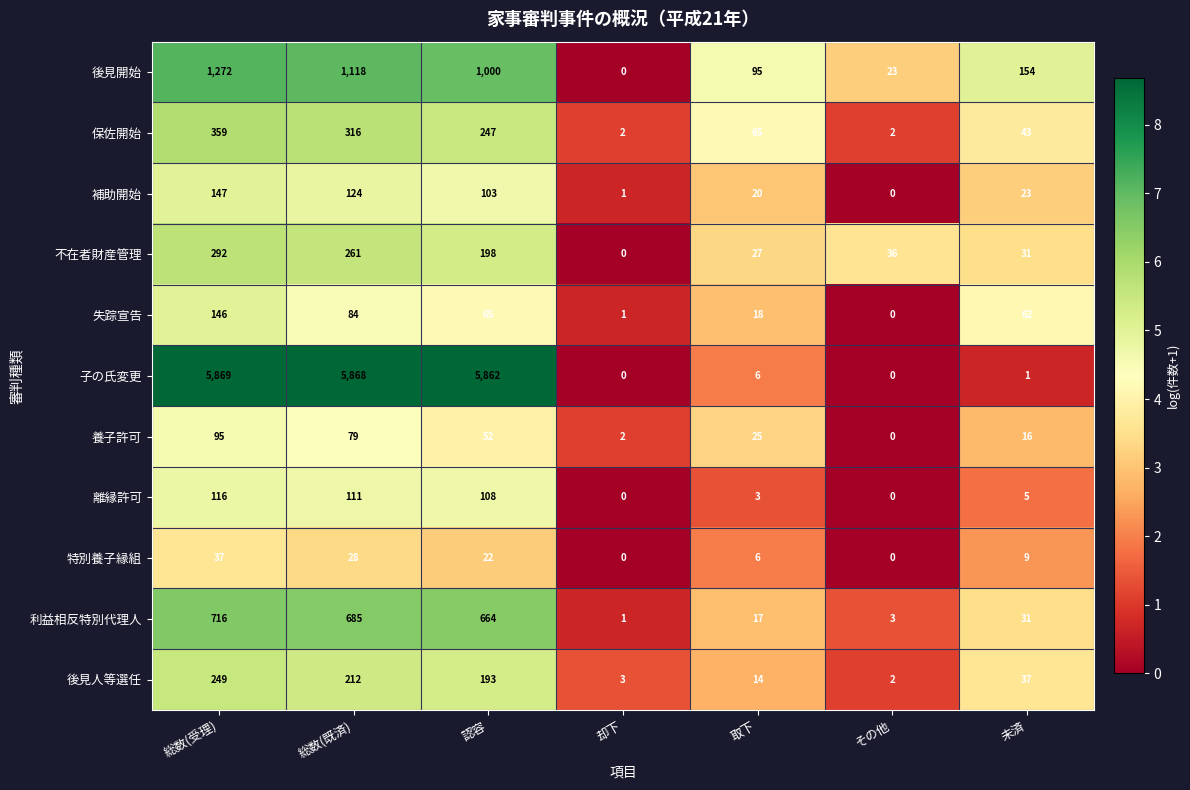

The value of 補助開始 at 取下 is 10. True or false?

False